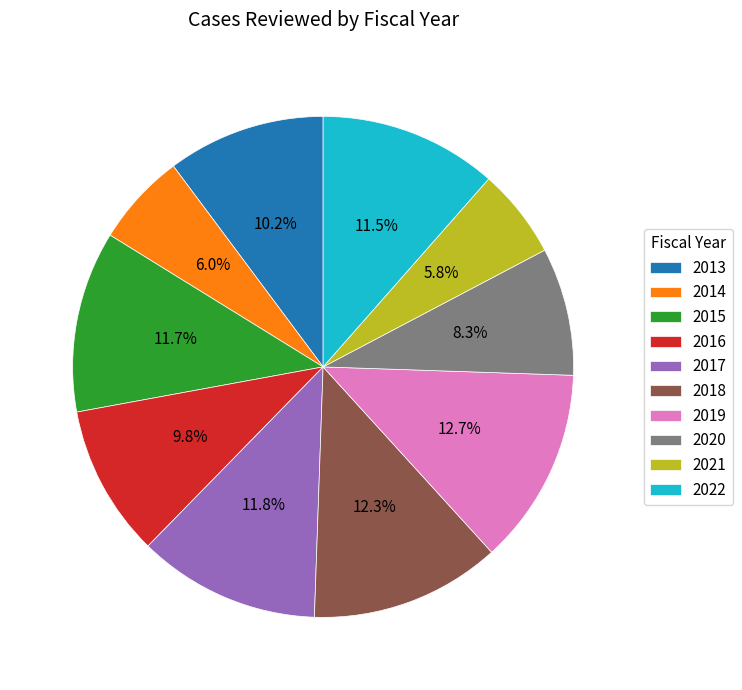

What percentage is NOT represented by 2017?

88.2%